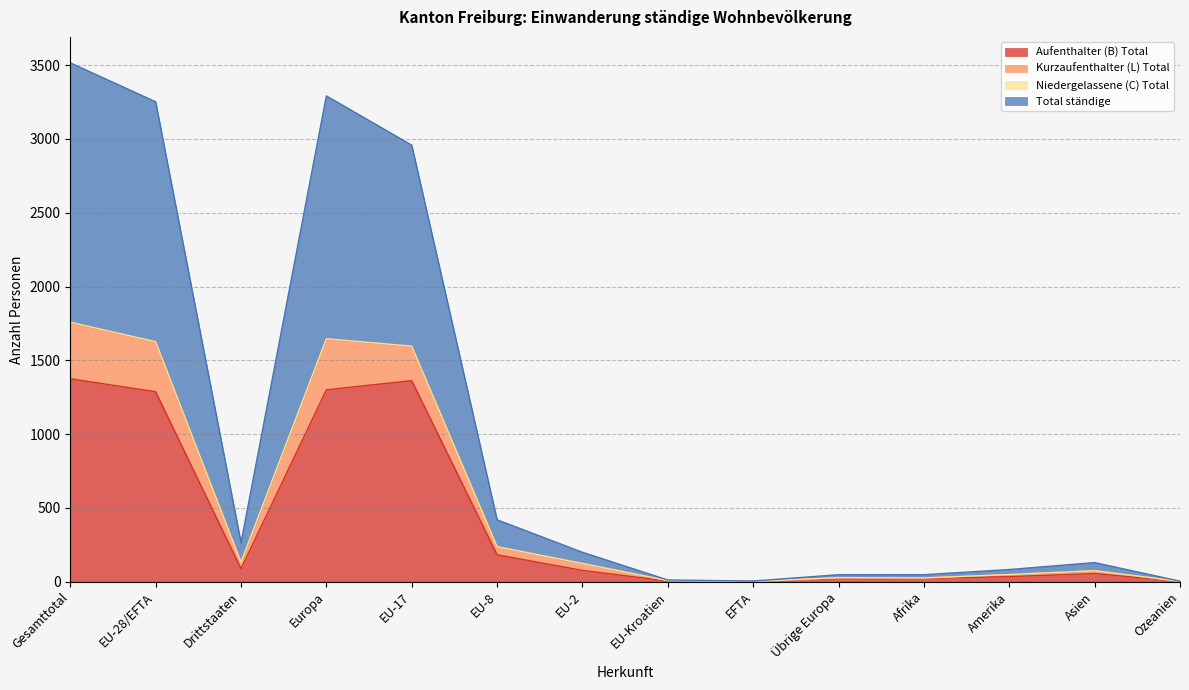

What is the minimum value shown in the chart?

1